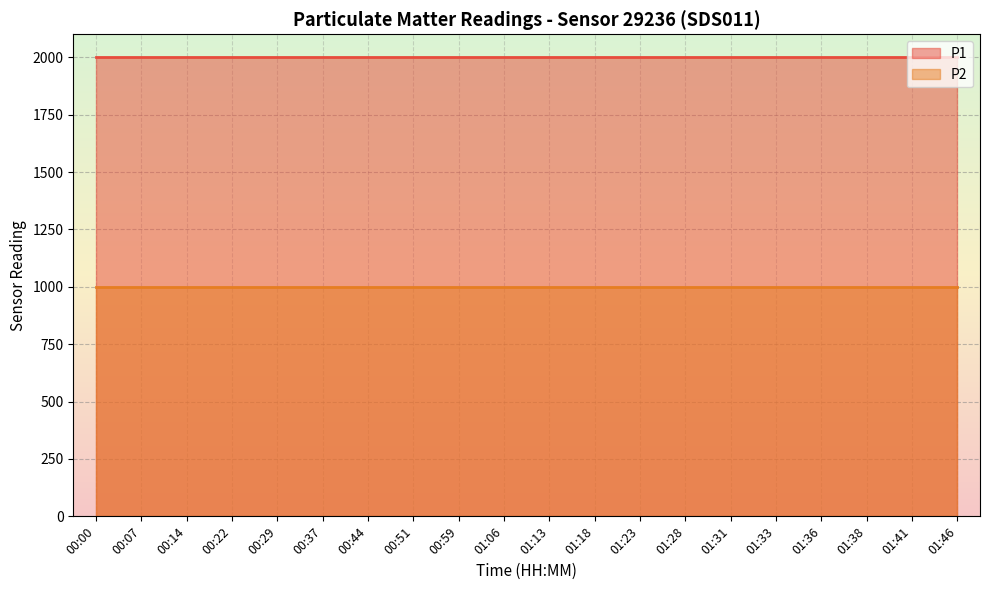

True or false: P2 has more than 1 interior local peaks.

False